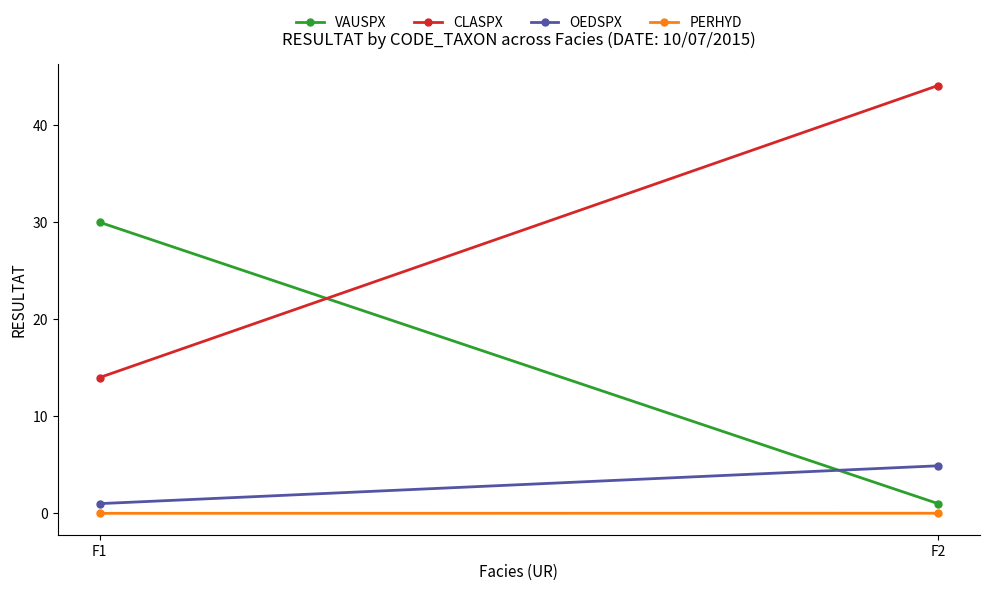

Which category has the highest value in the CLASPX series?

F2